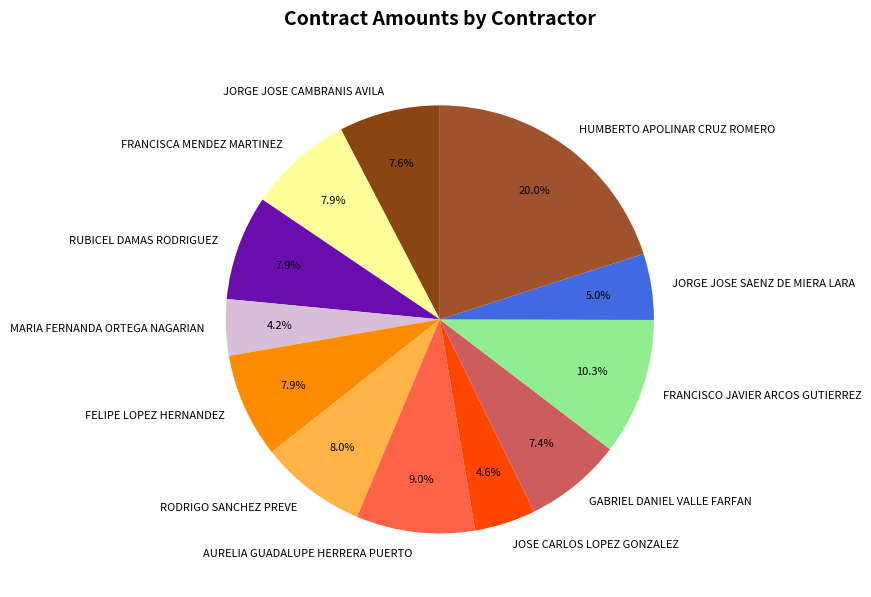

What is the ratio of the value at GABRIEL DANIEL VALLE FARFAN to the value at JOSE CARLOS LOPEZ GONZALEZ?

1.6